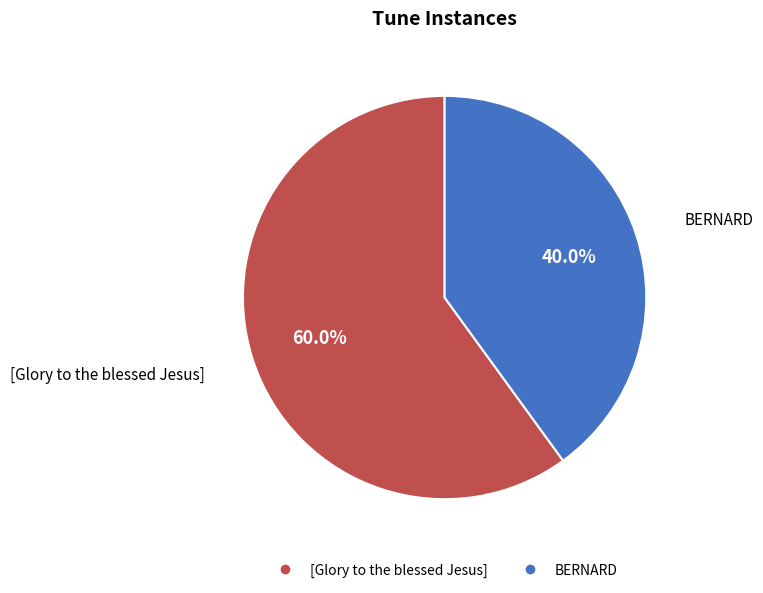

How many segments does this pie chart have?

2